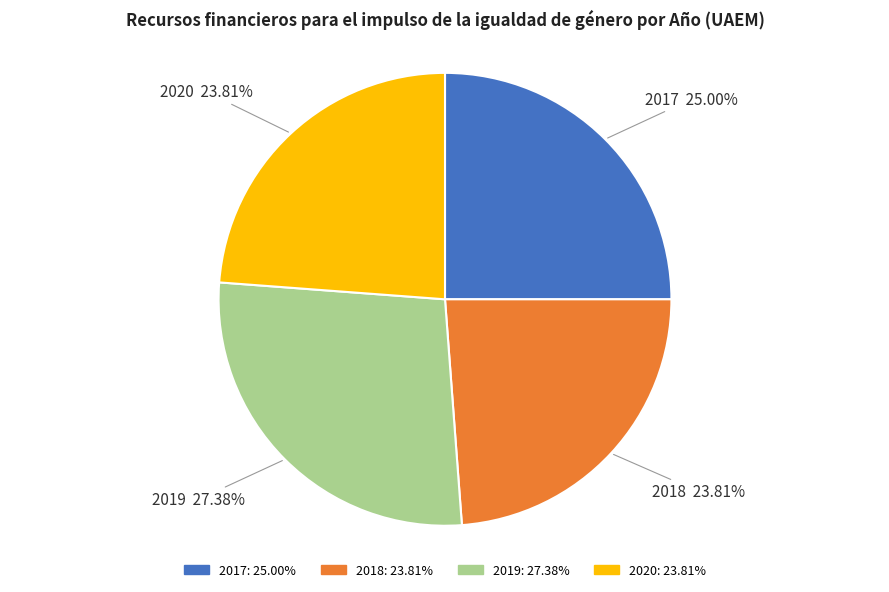

Is there any slice that represents more than half of the pie?

No